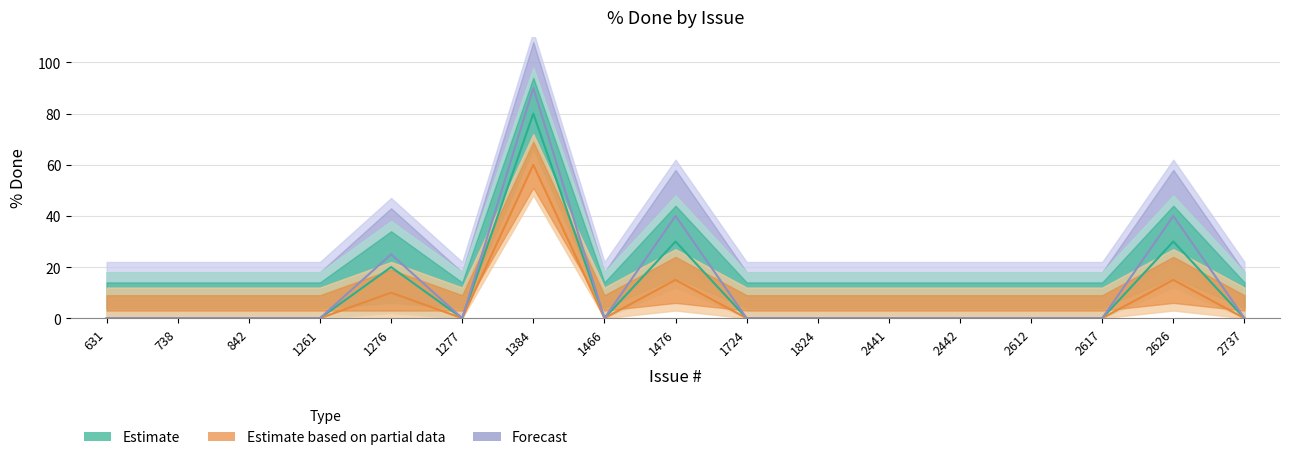

What is the average value of the Estimate based on partial data series?

6